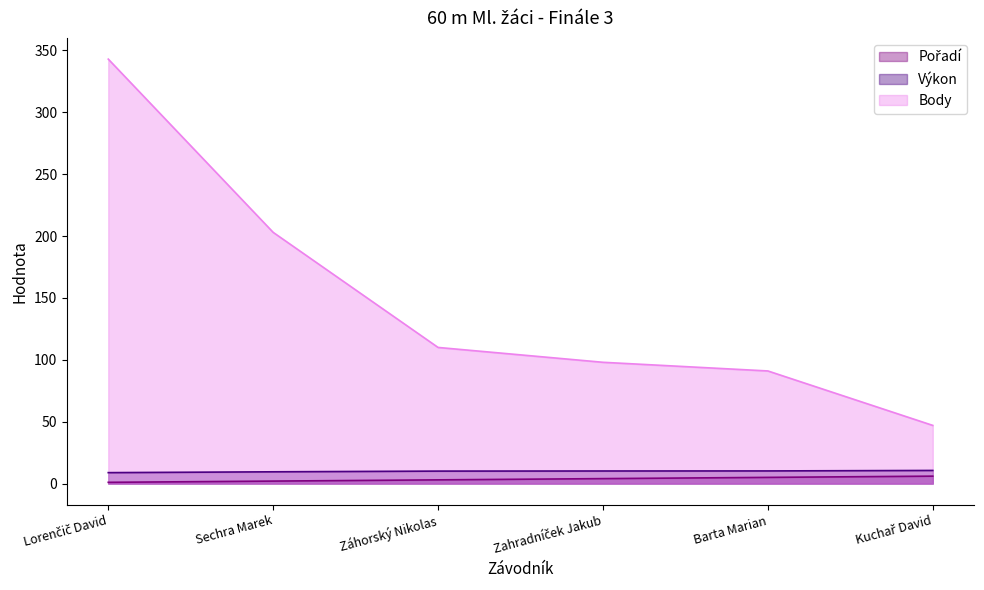

Count the number of categories in the chart.

6